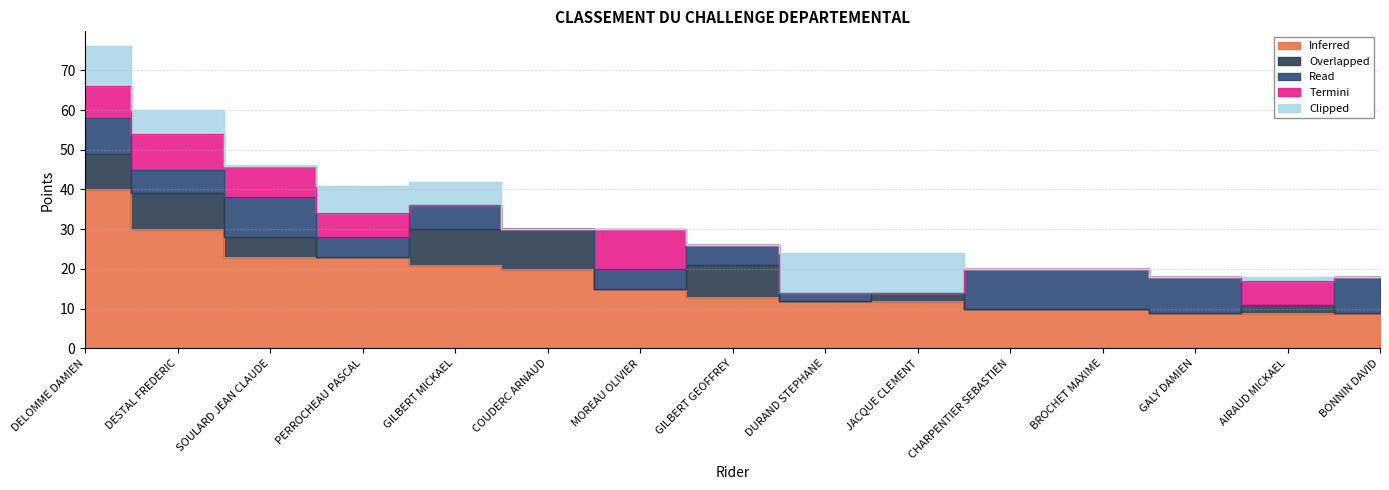

How many interior local valleys does the Read series have?

5